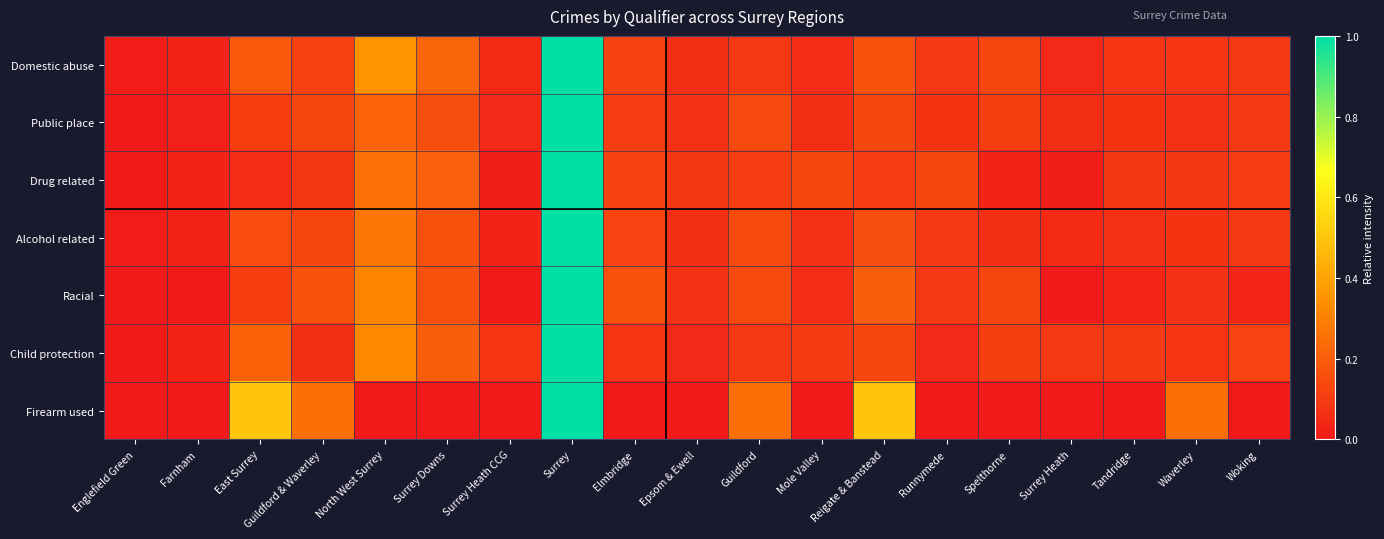

How many data points does each series have?

19